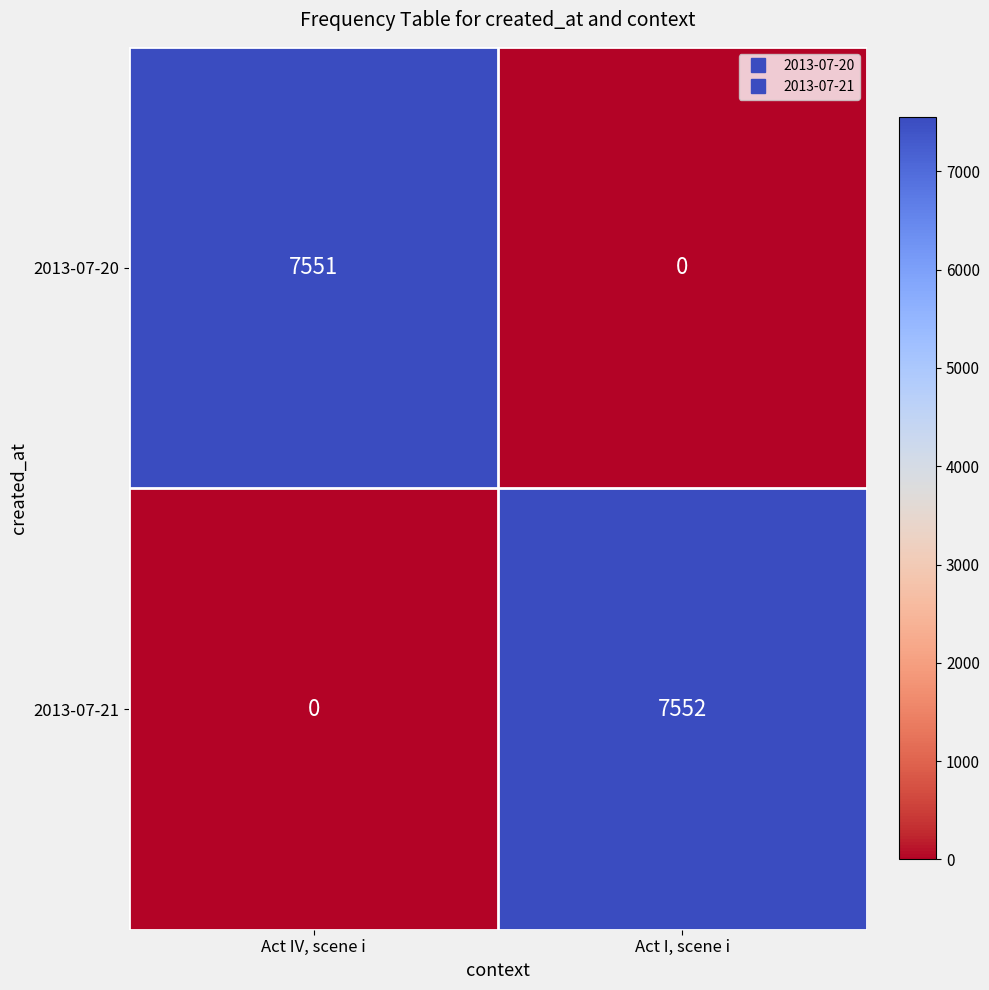

True or false: 2013-07-21 has a value of 7552 at Act I, scene i.

True